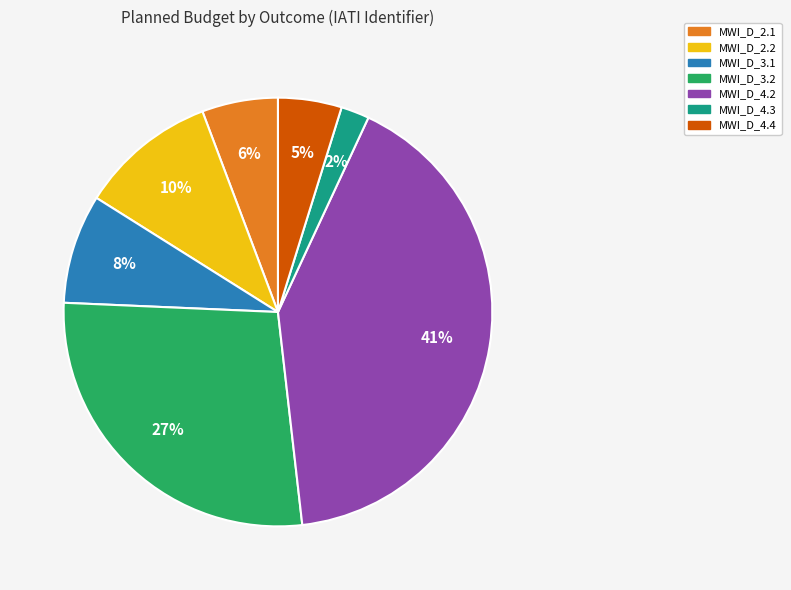

Count the number of slices in the pie.

7